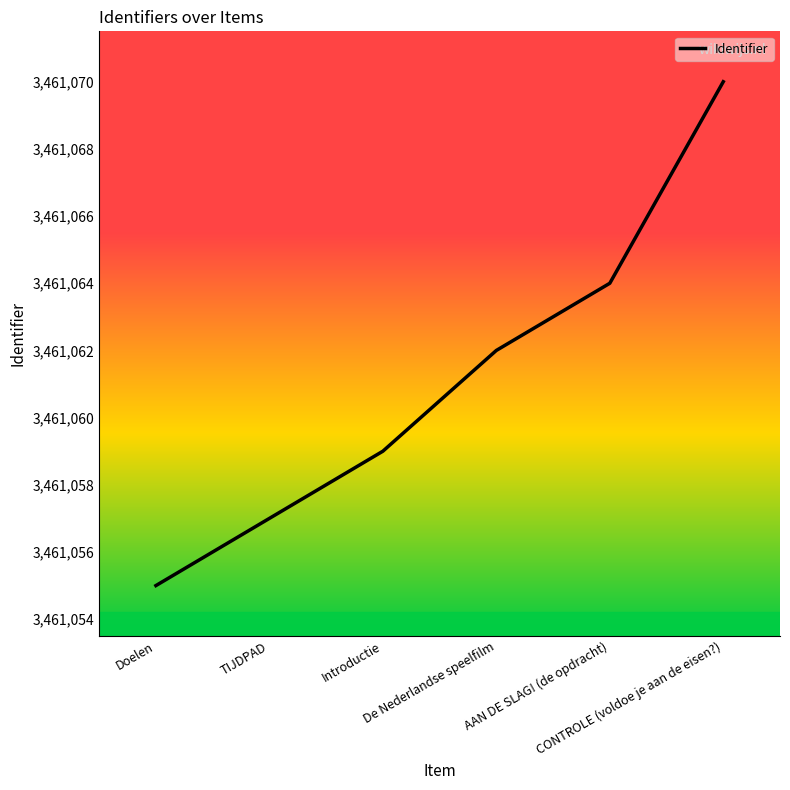

What is the greatest value displayed?

3461070